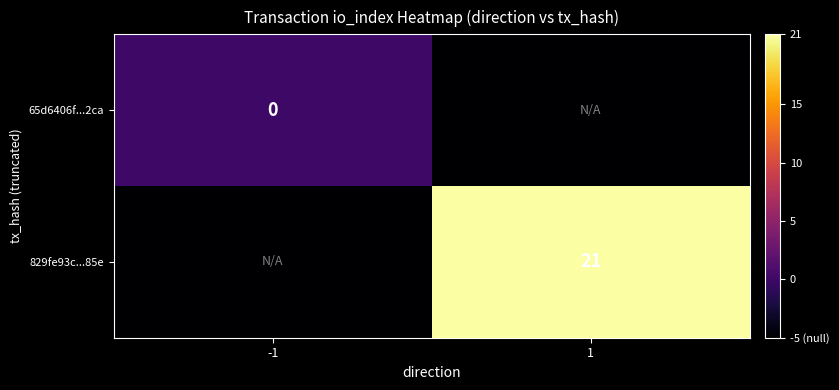

True or false: 65d6406f...2ca has a value of -5 at 1.

True